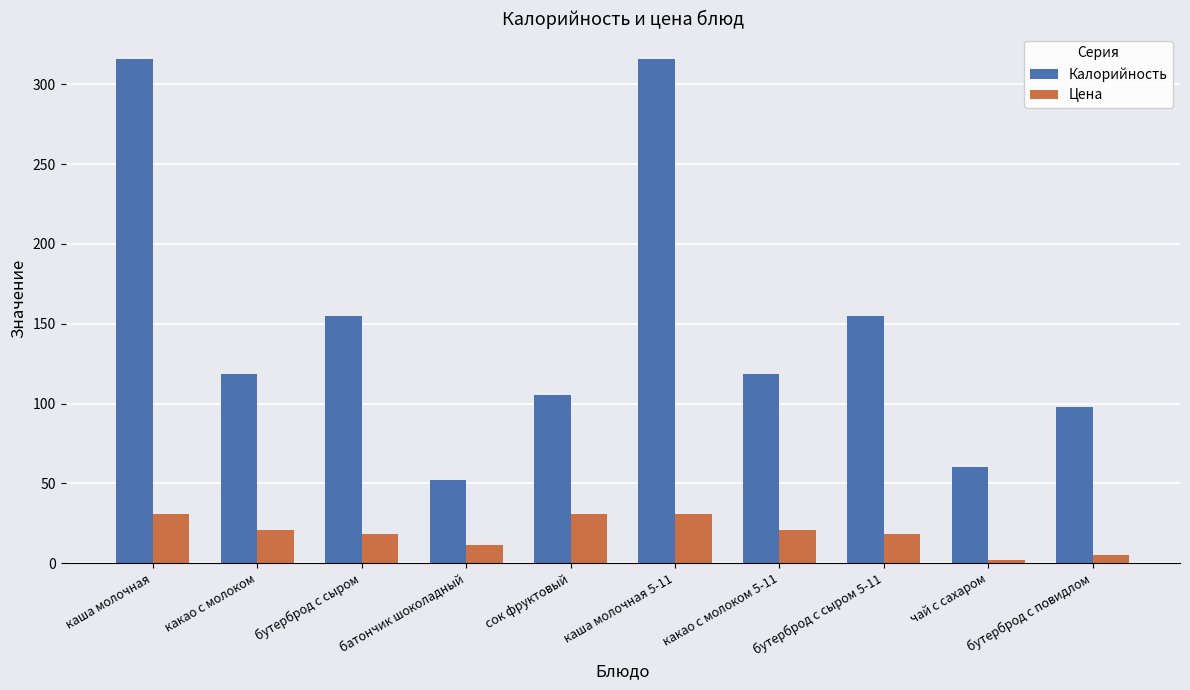

Which category has the lowest value in the Цена series?

чай с сахаром